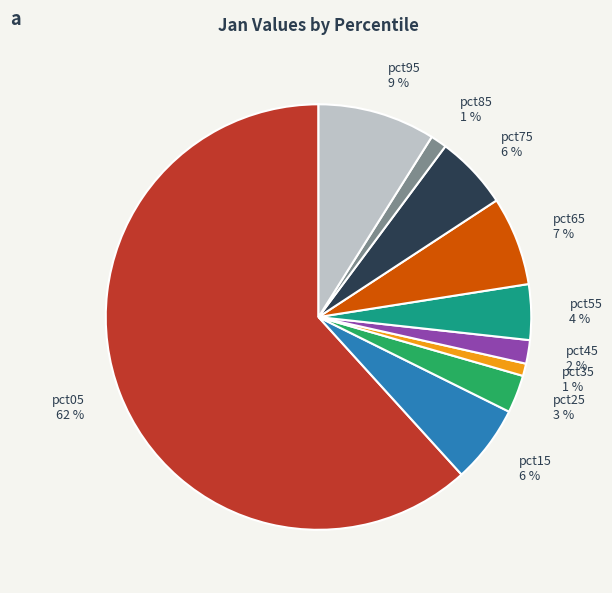

To the nearest percent, what percentage of the pie is pct65?

7%